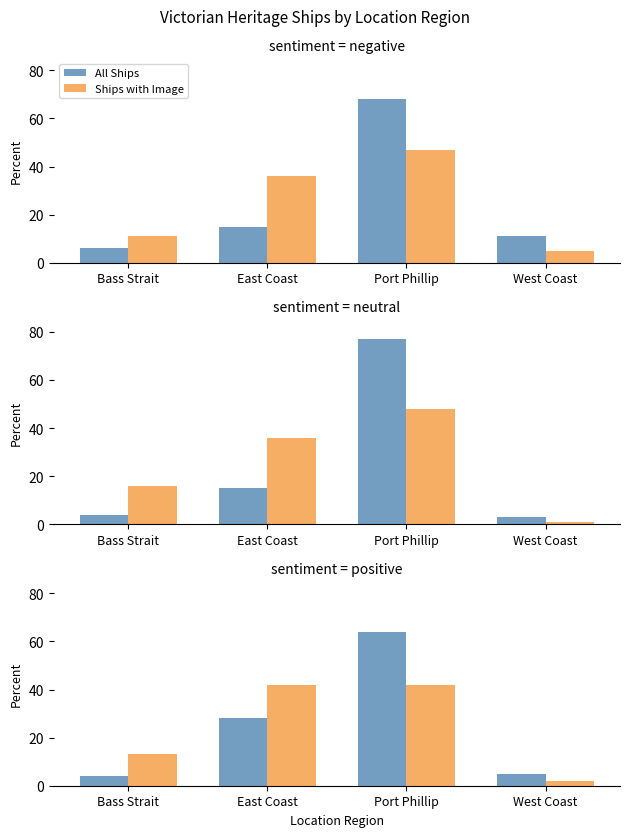

Is it true that All Ships equals 4 at Bass Strait?

True